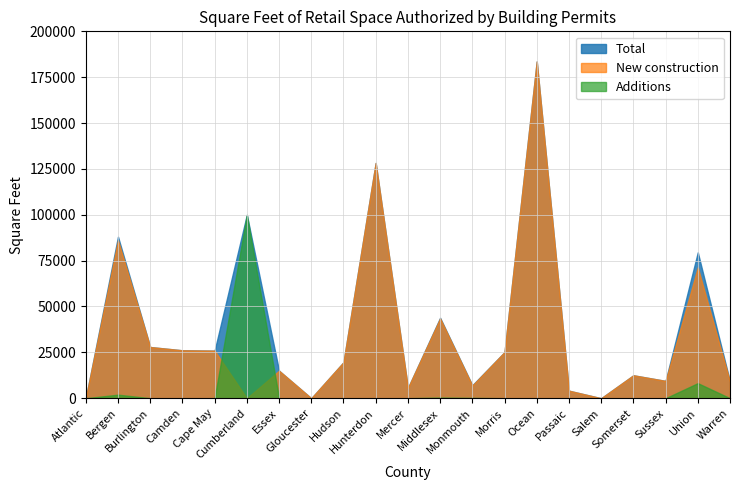

The value of Total at Camden is 44143. True or false?

False